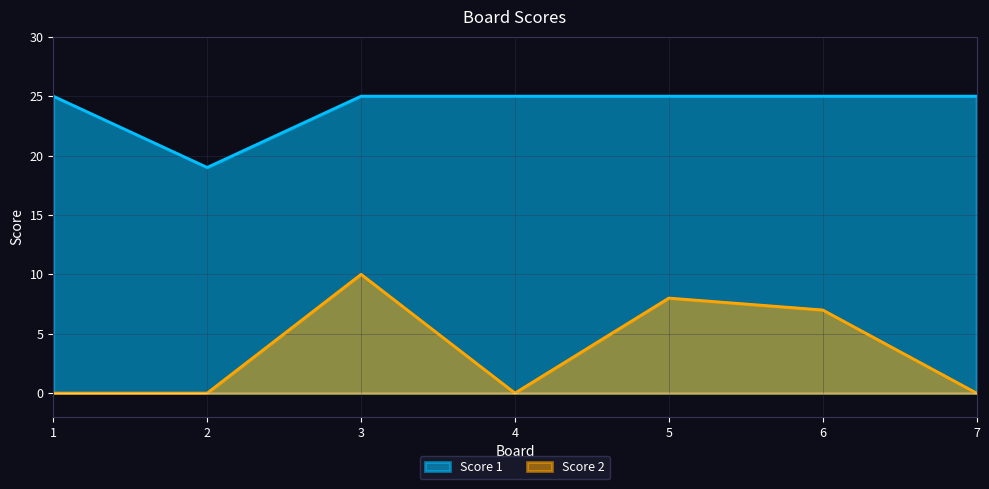

Is the value of Score 1 at 2 greater than the value of Score 2 at 7?

Yes